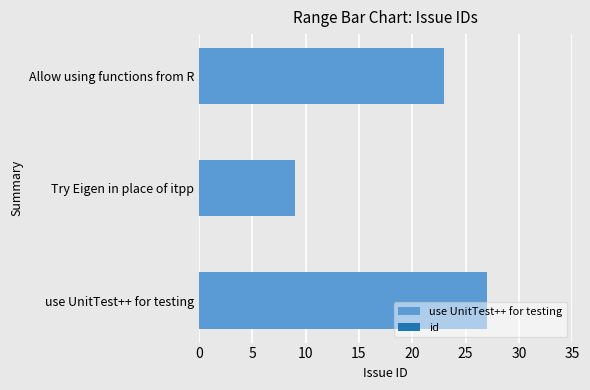

What is the change in value from Try Eigen in place of itpp to Allow using functions from R?

+14